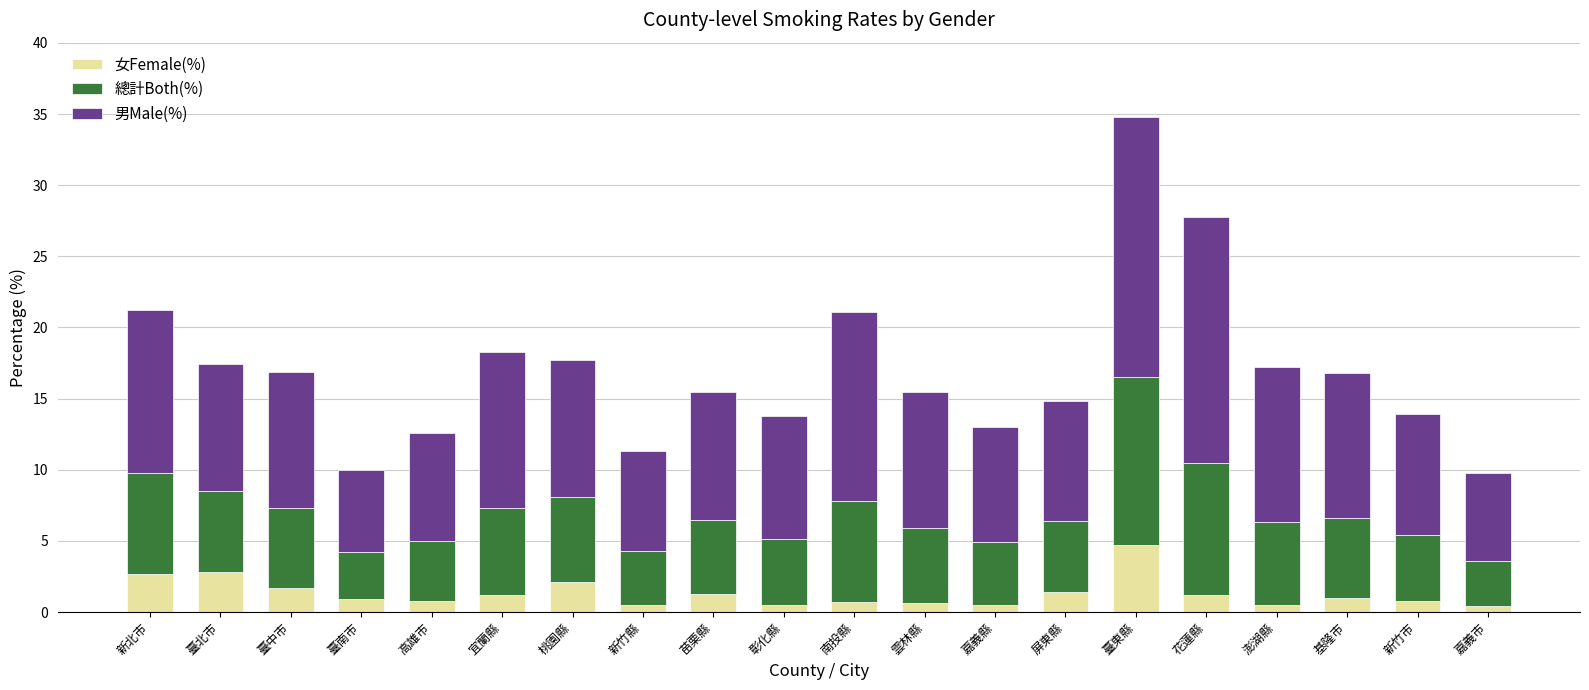

What is the total value across all series at 桃園縣?

17.7